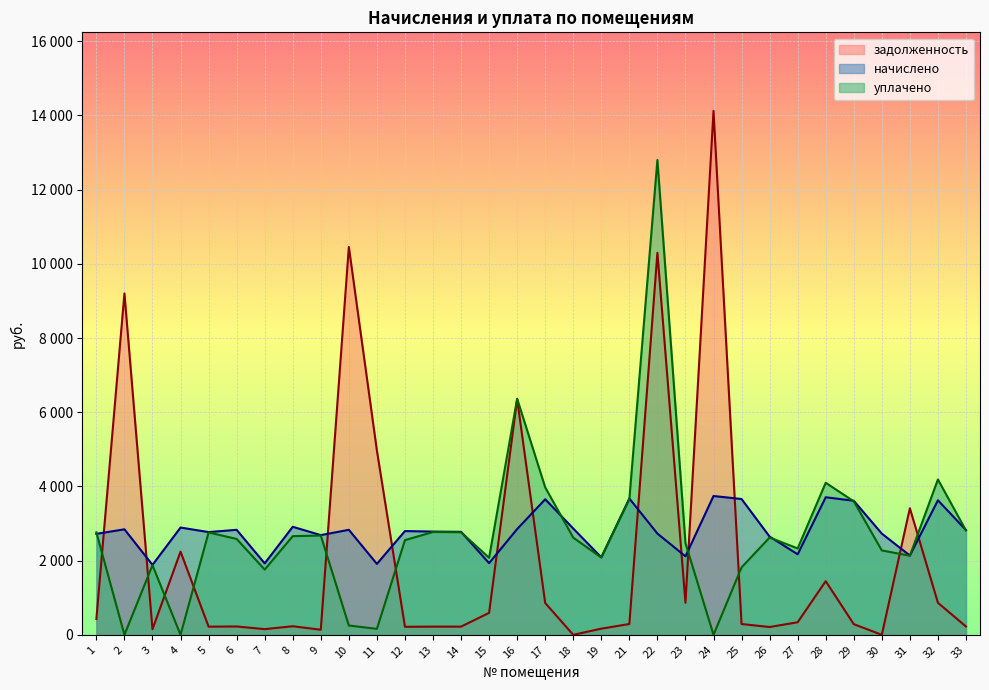

Which series ends up on top after the final intersection of уплачено and задолженность?

уплачено